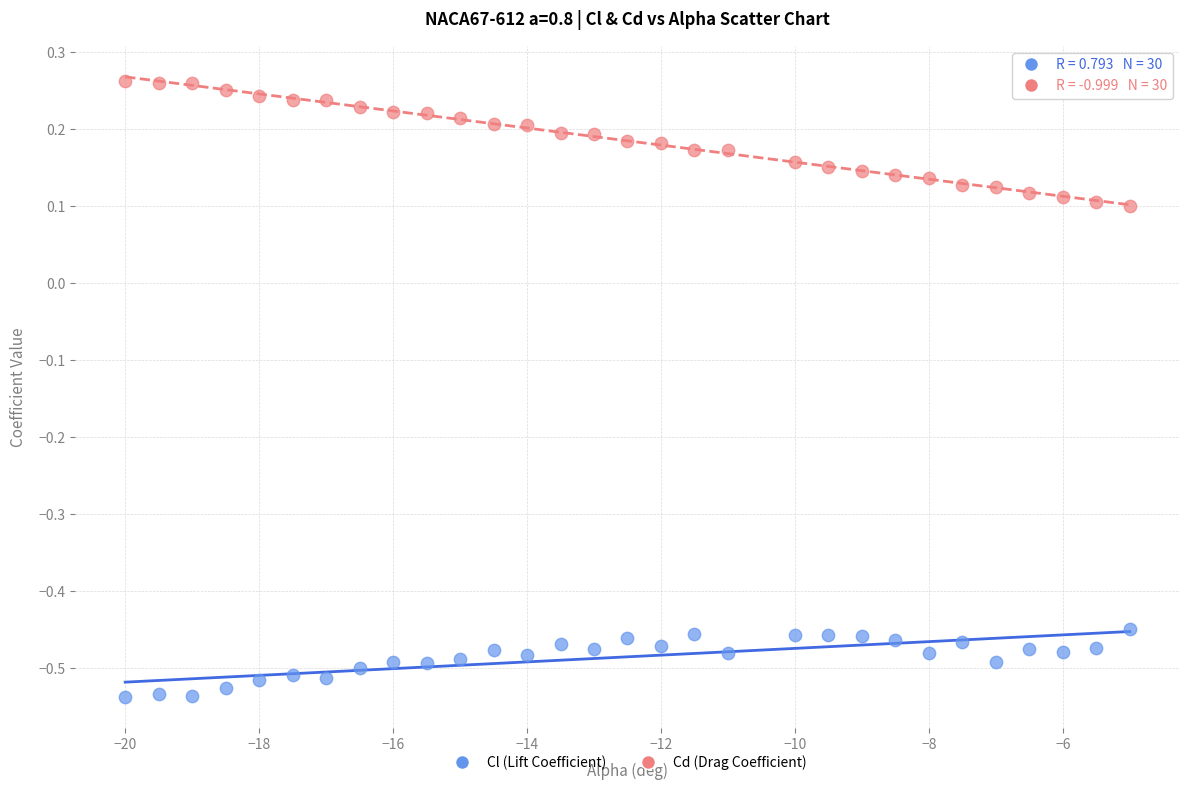

Across all data points, what is the range of Y values (max minus min)?

0.8